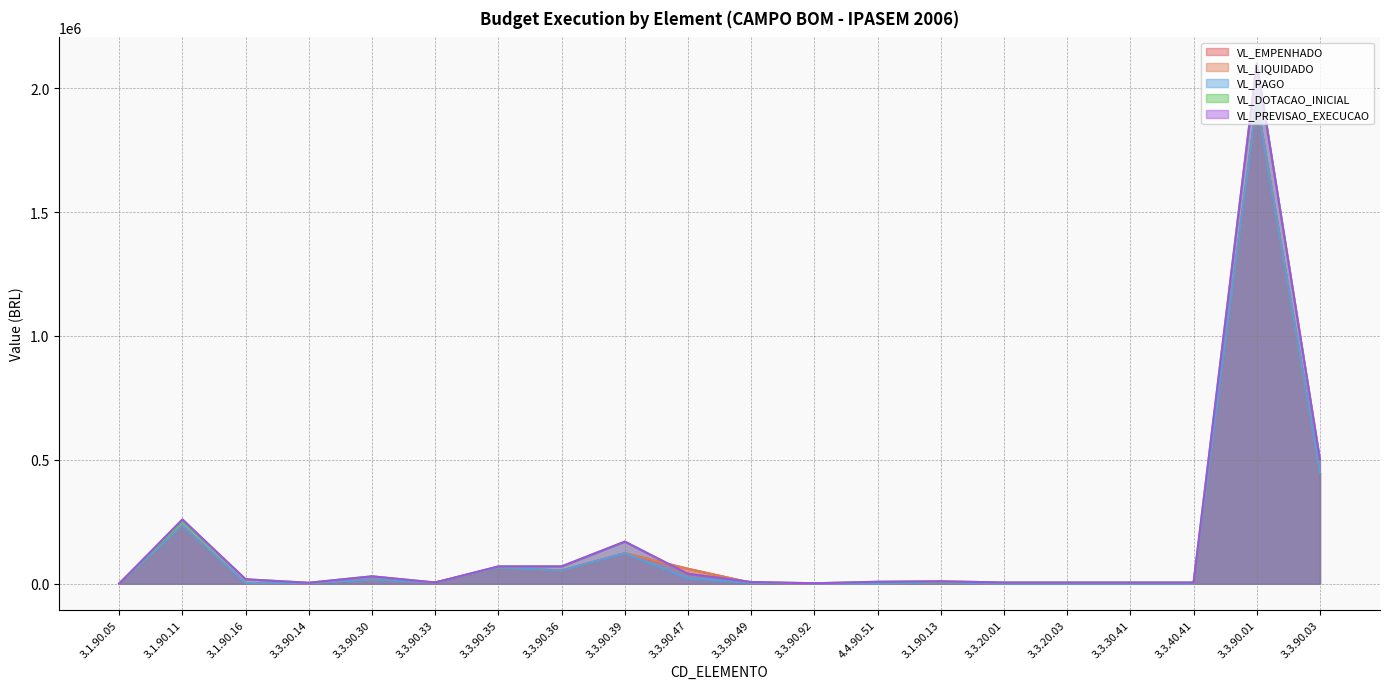

At which category does the chart reach its minimum across all series?

3.1.90.05